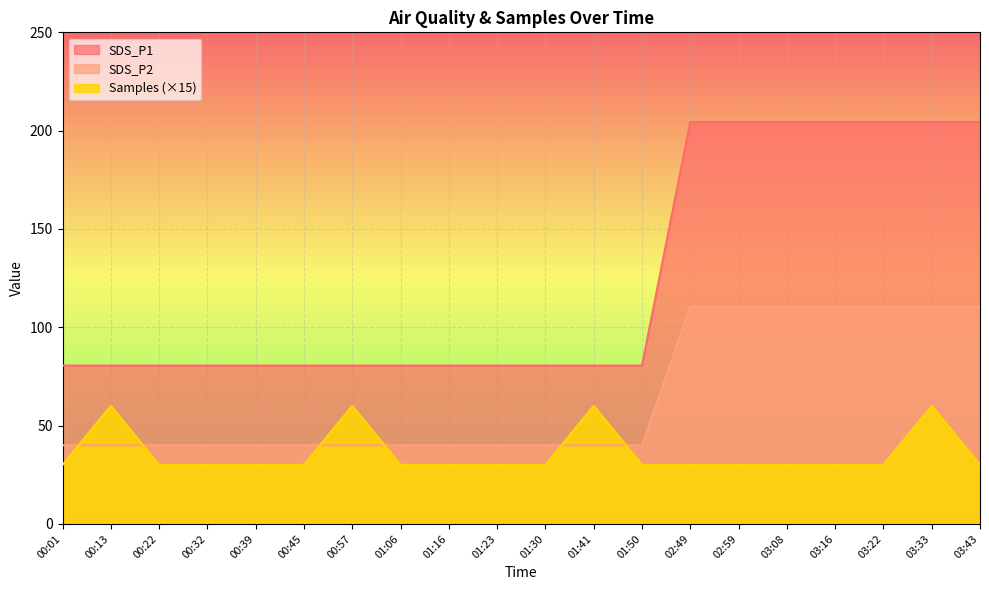

What is the sum of the Samples values at 00:32 and 00:22?

60.0